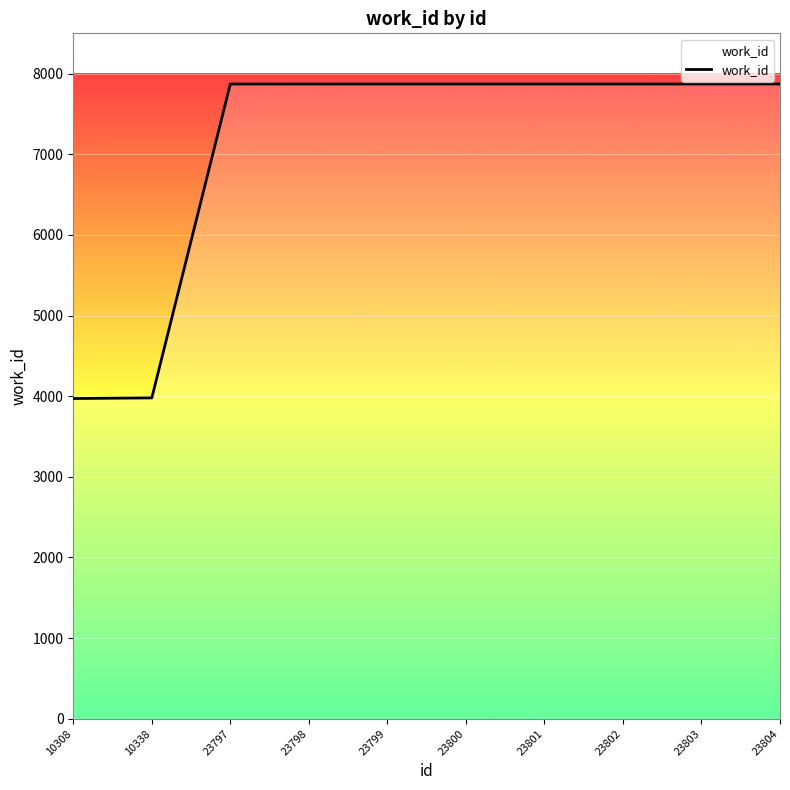

What is the sum of the values at 10308 and 23801?

11843